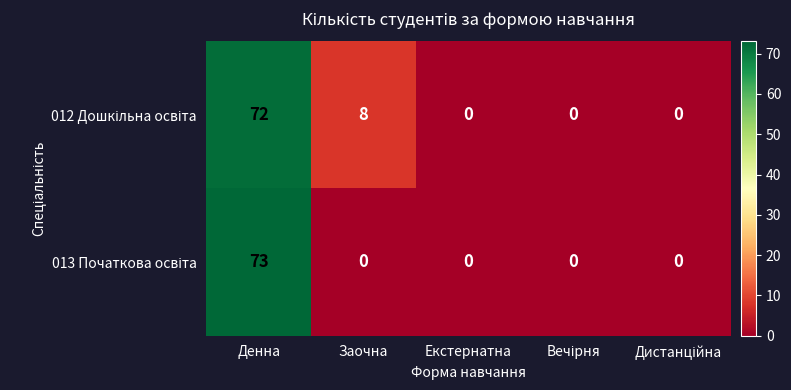

At which category does the chart reach its peak across all series?

Денна